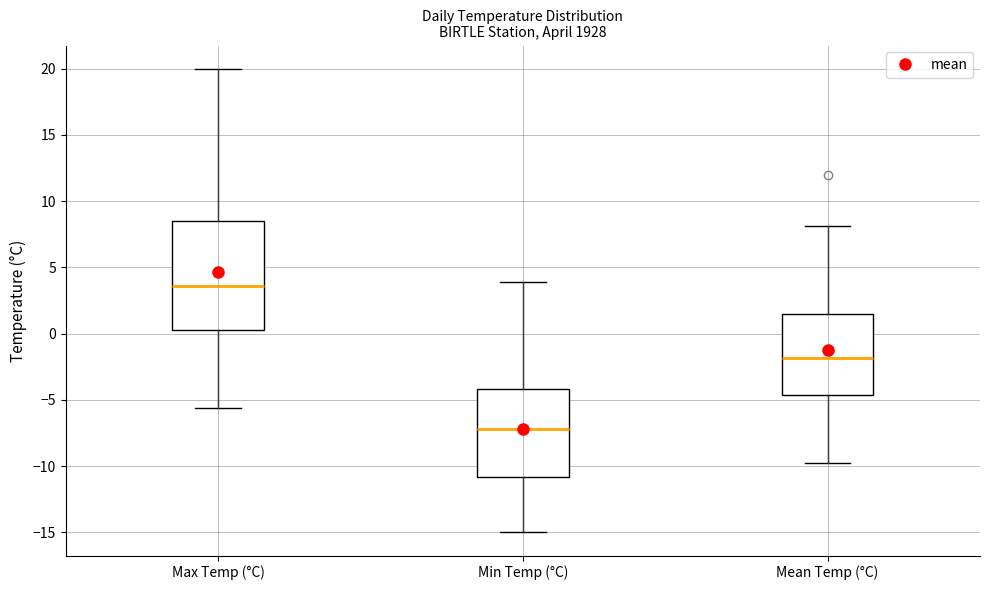

Reading left to right, read every box against the y-axis: the position of its median line, the range the box covers, and the ends of its whiskers. The values are not printed on the chart, so give them approximately, as read against the axis.

Max Temp (°C): median 3.5, box 0.5 to 8.5, whiskers -5.5 to 20.0
Min Temp (°C): median -7.0, box -11.0 to -4.0, whiskers -15.0 to 4.0
Mean Temp (°C): median -2.0, box -4.5 to 1.5, whiskers -10.0 to 8.0